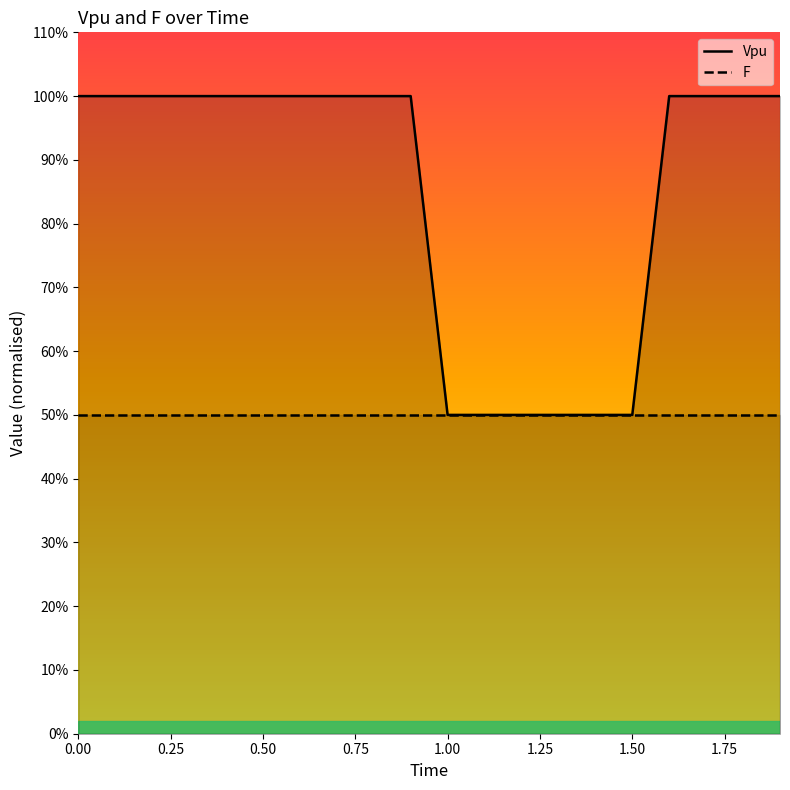

True or false: the data has more than 0 interior local peaks.

False